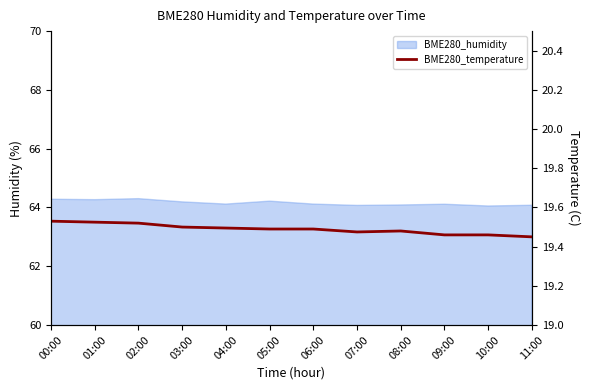

How many lines are shown in the chart?

1